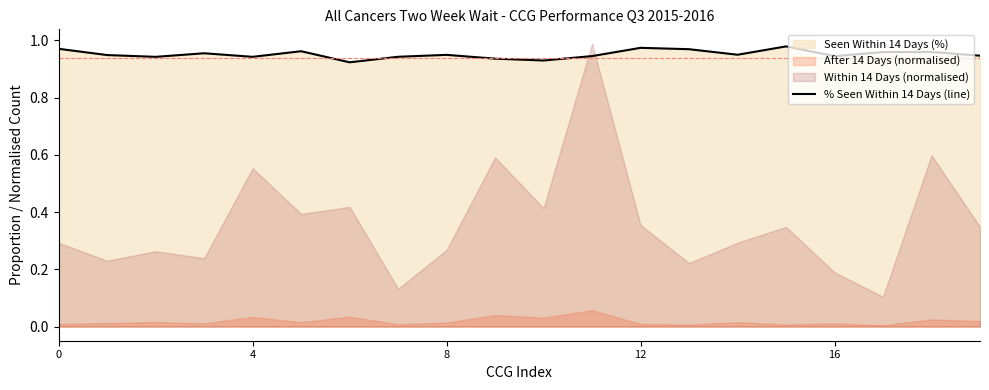

Is it true that % Seen Within 14 Days (line) equals 1.5 at 0?

False